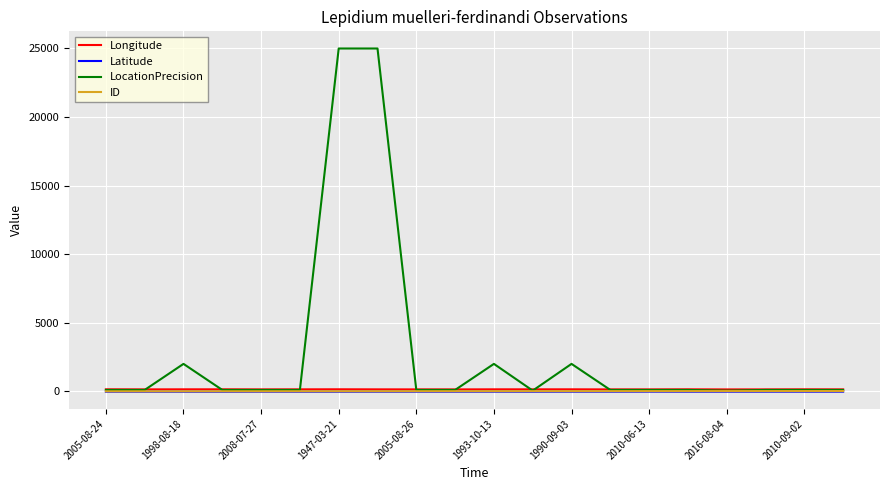

How many lines are shown in the chart?

4